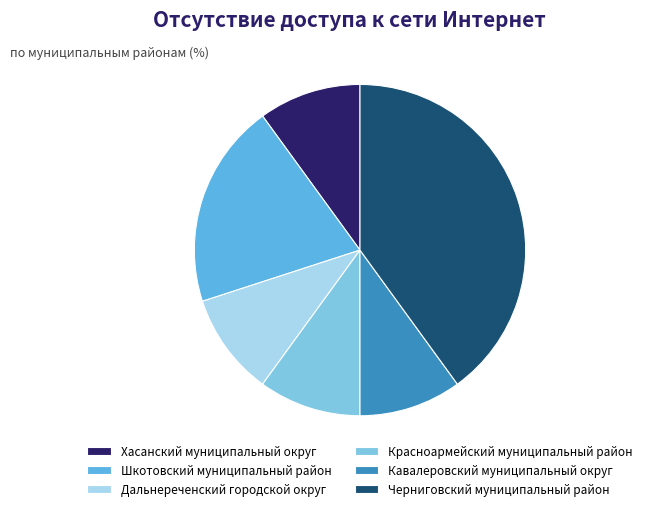

Combined, do Шкотовский муниципальный район and Хасанский муниципальный округ account for over 50%?

No